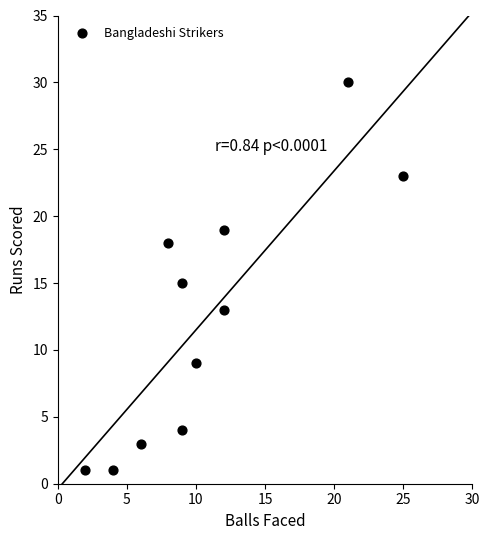

What is the average Y value?

12